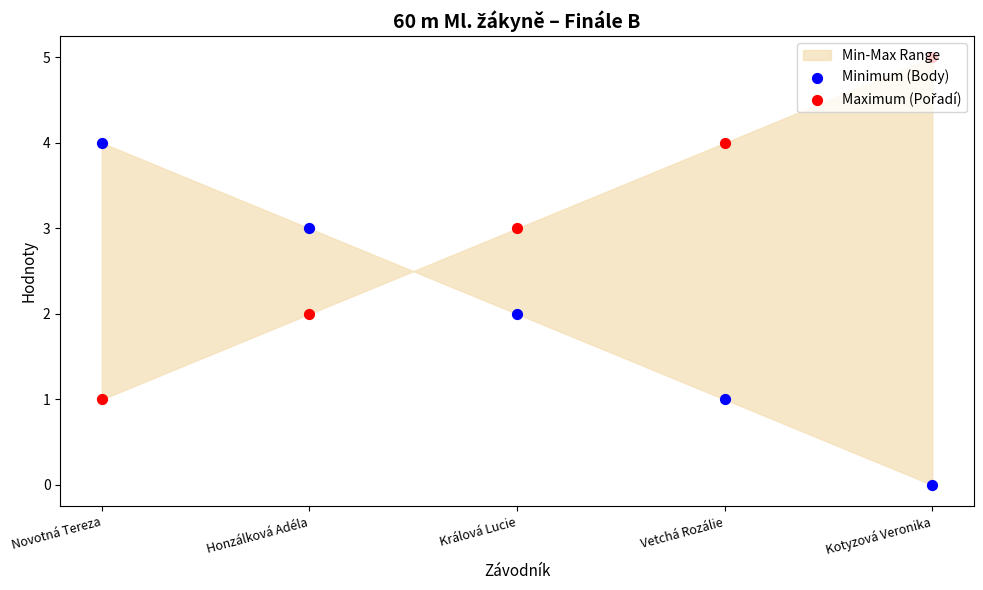

Which series contains the highest Y value?

Maximum (Pořadí)